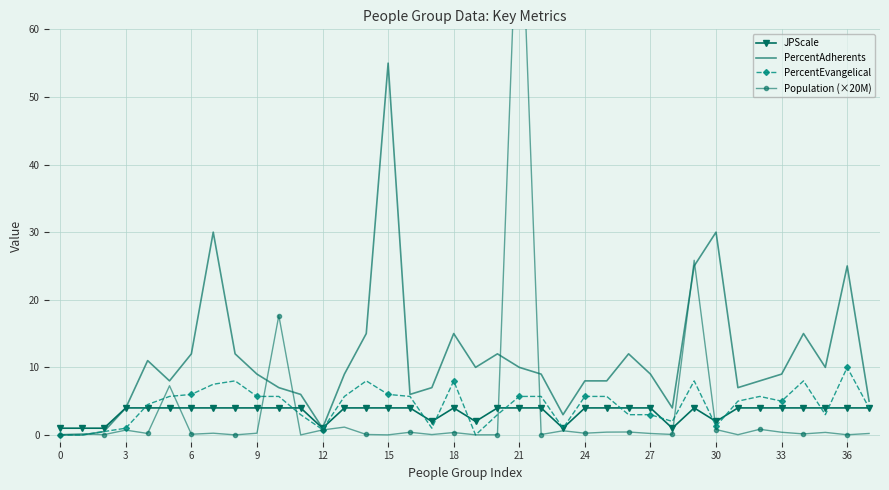

Count the number of categories in the chart.

38